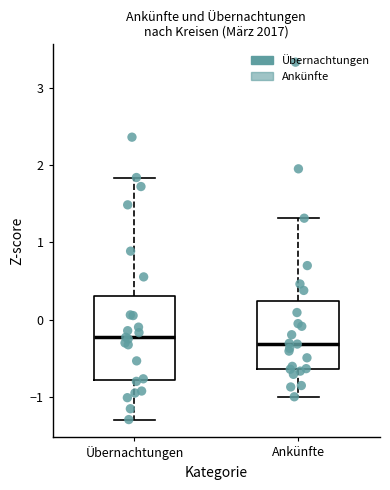

Reading left to right, read every box against the y-axis: the position of its median line, the range the box covers, and the ends of its whiskers. The values are not printed on the chart, so give them approximately, as read against the axis.

Übernachtungen: median -0.2, box -0.8 to 0.3, whiskers -1.3 to 1.8
Ankünfte: median -0.3, box -0.6 to 0.2, whiskers -1.0 to 1.3